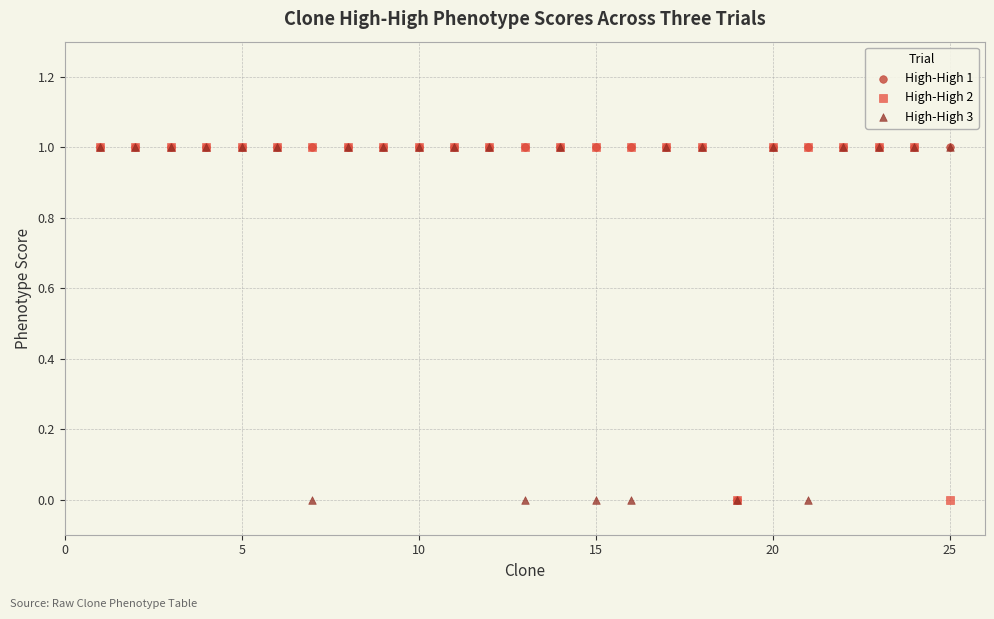

What are all the series names shown in the legend?

High-High 1, High-High 2, High-High 3